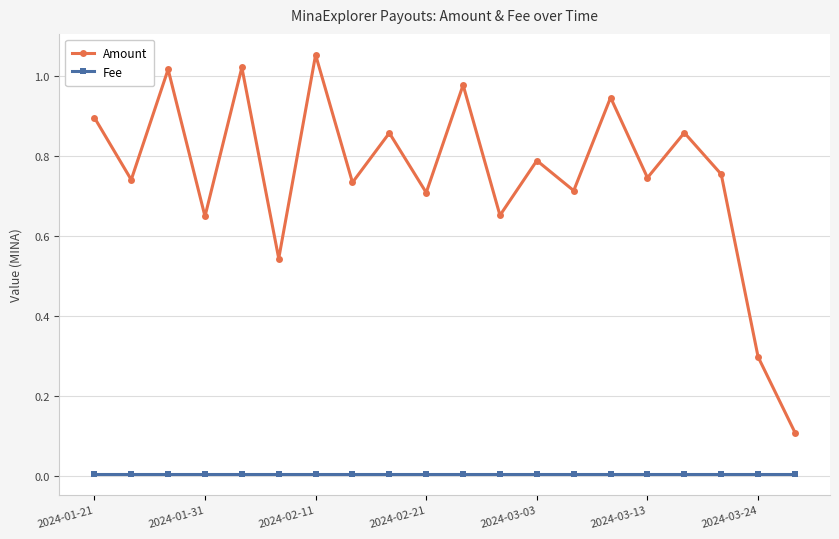

What are all the series names shown in the legend?

Amount, Fee